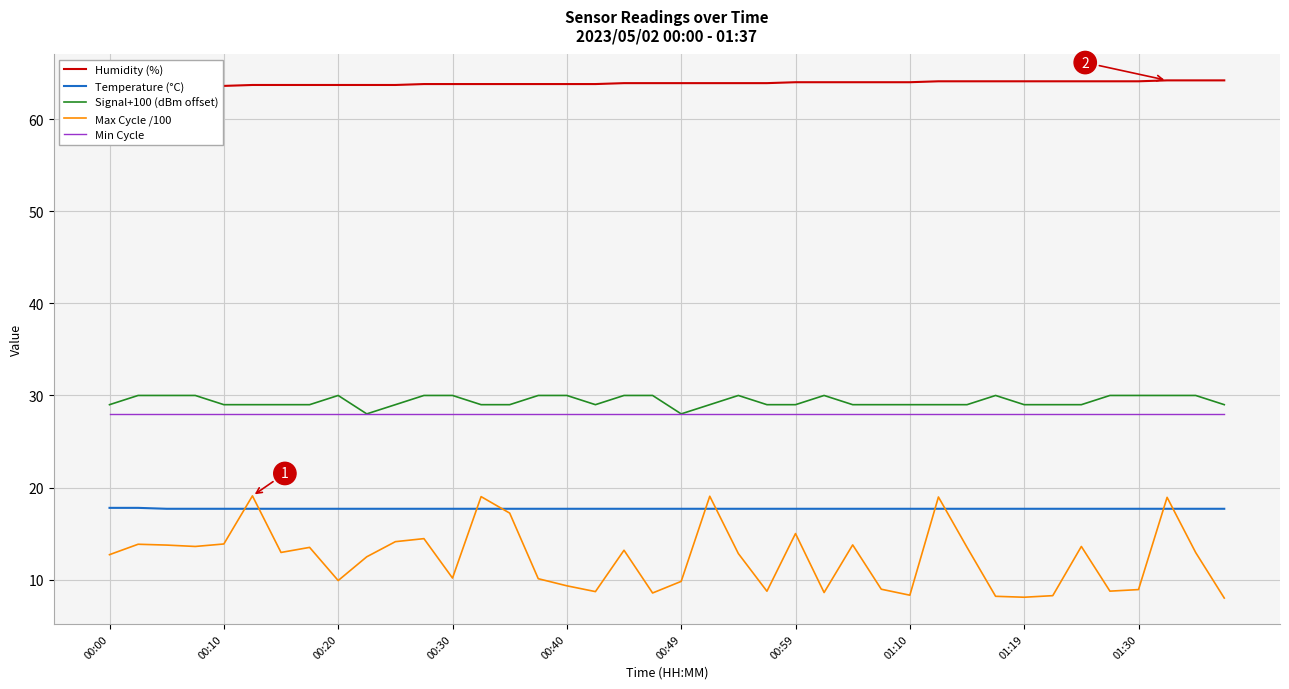

What is the maximum value for Min Cycle?

28.0